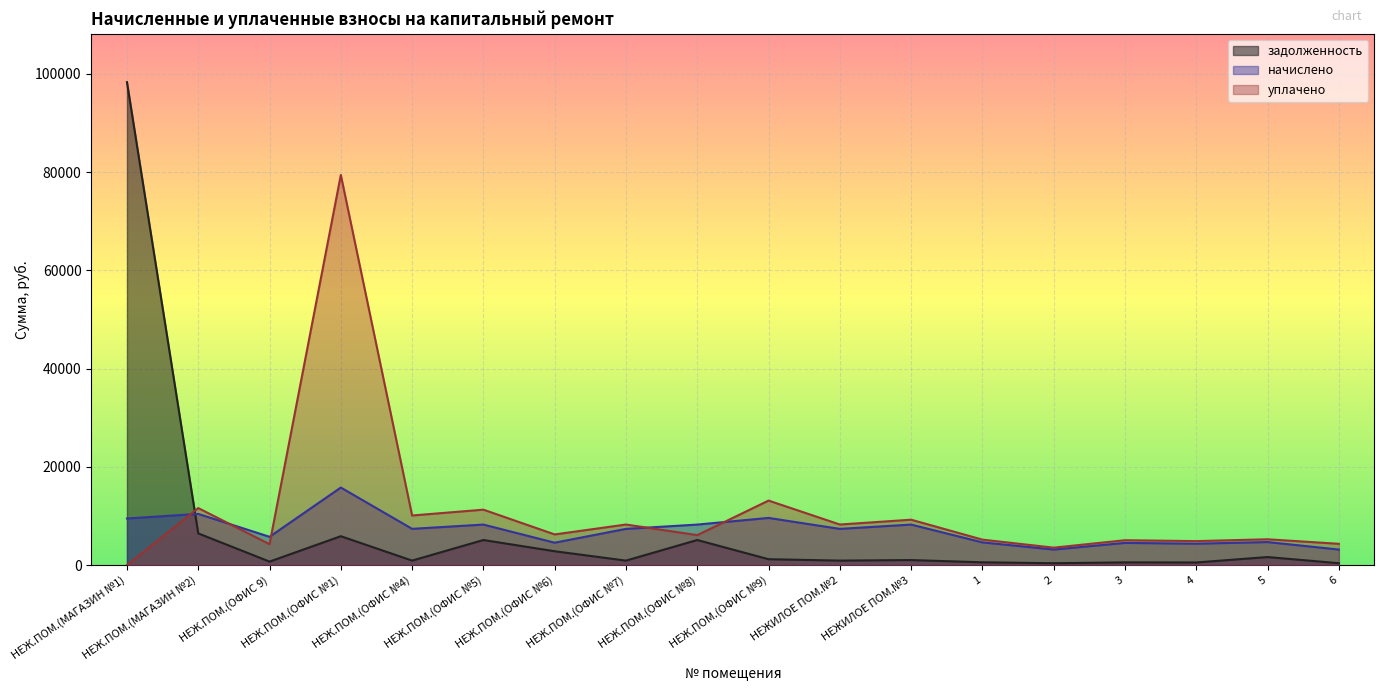

The начислено series shows 5778.2 at НЕЖ.ПОМ.(ОФИС 9). True or false?

True